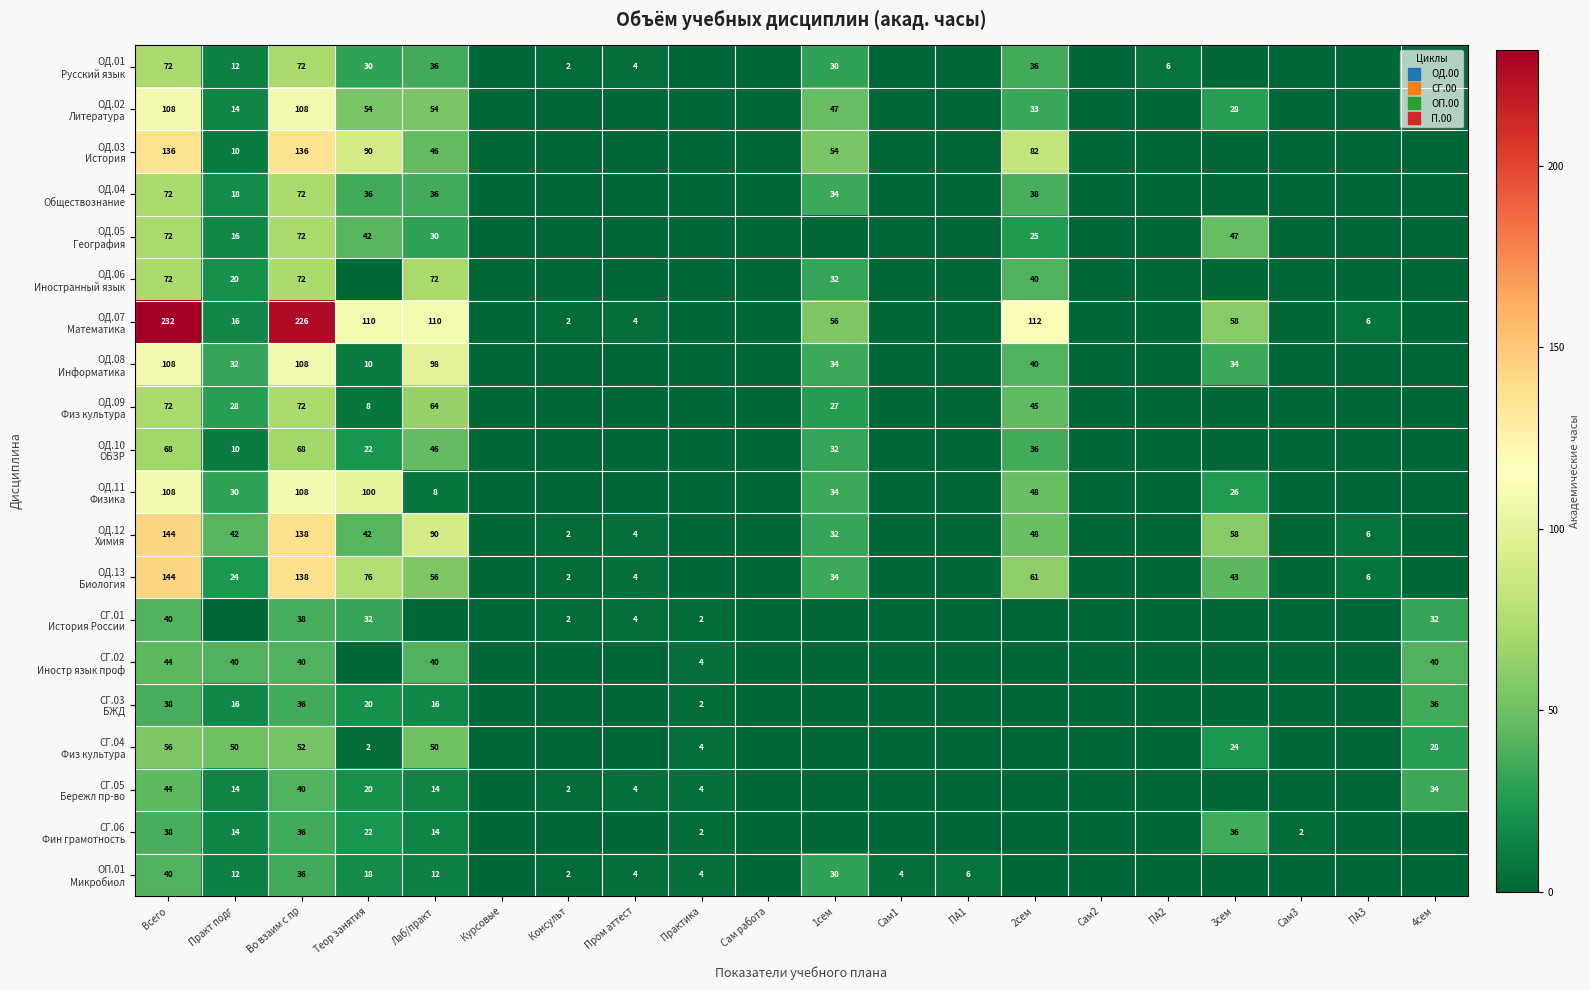

What is the approximate value of ОД.04 Обществознание at Во взаим с пр, to the nearest 5?

70